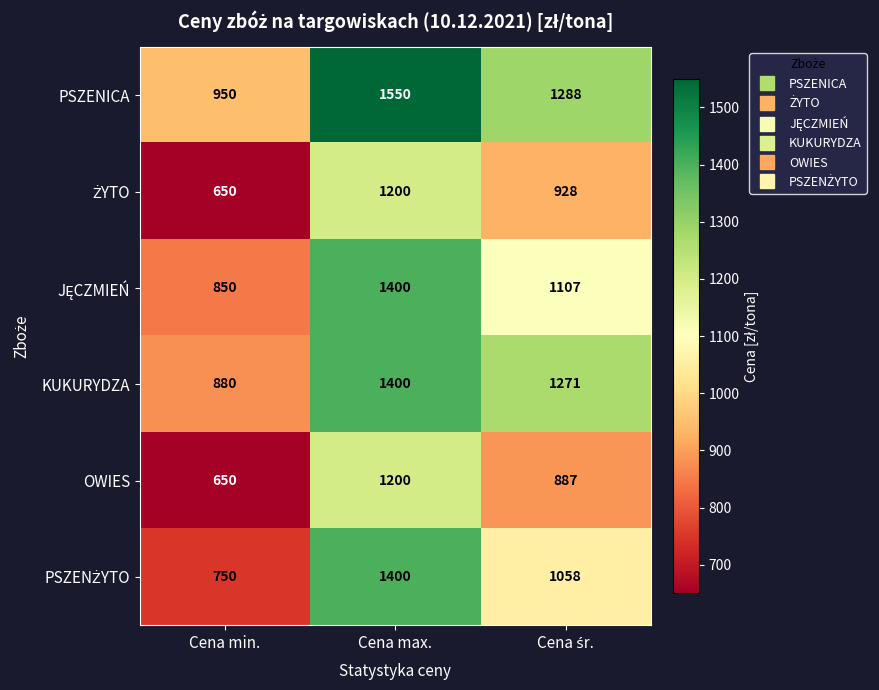

What is the minimum value for OWIES?

650